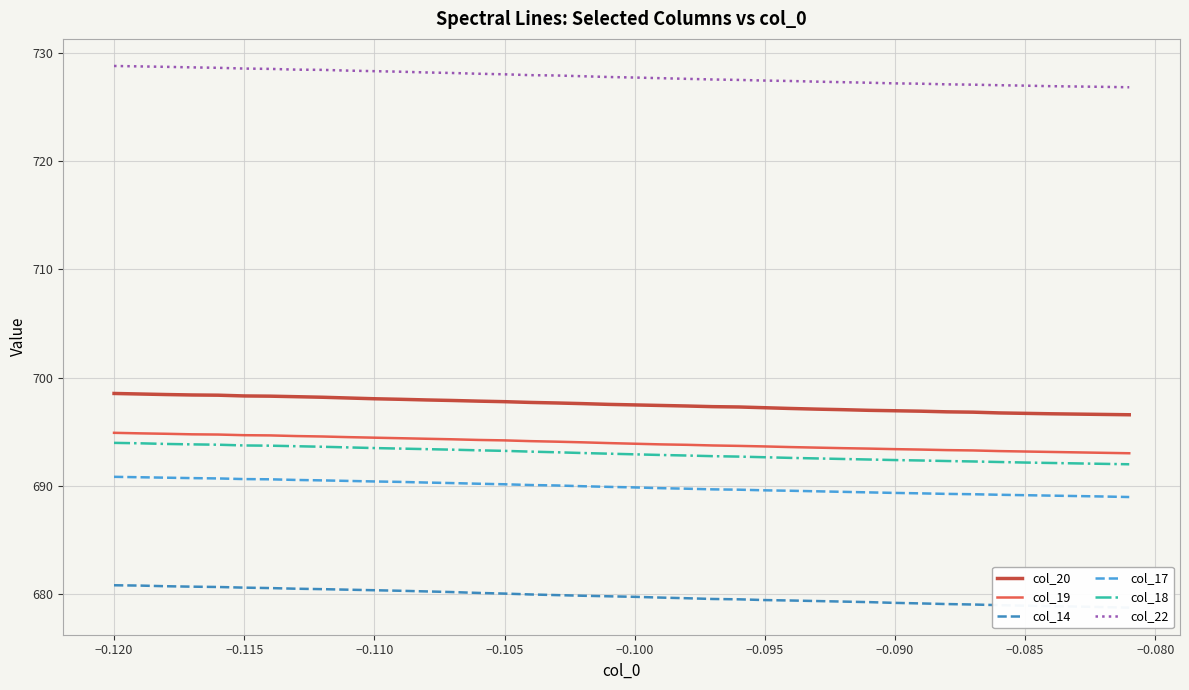

What is the lowest value of the col_18 series?

692.0